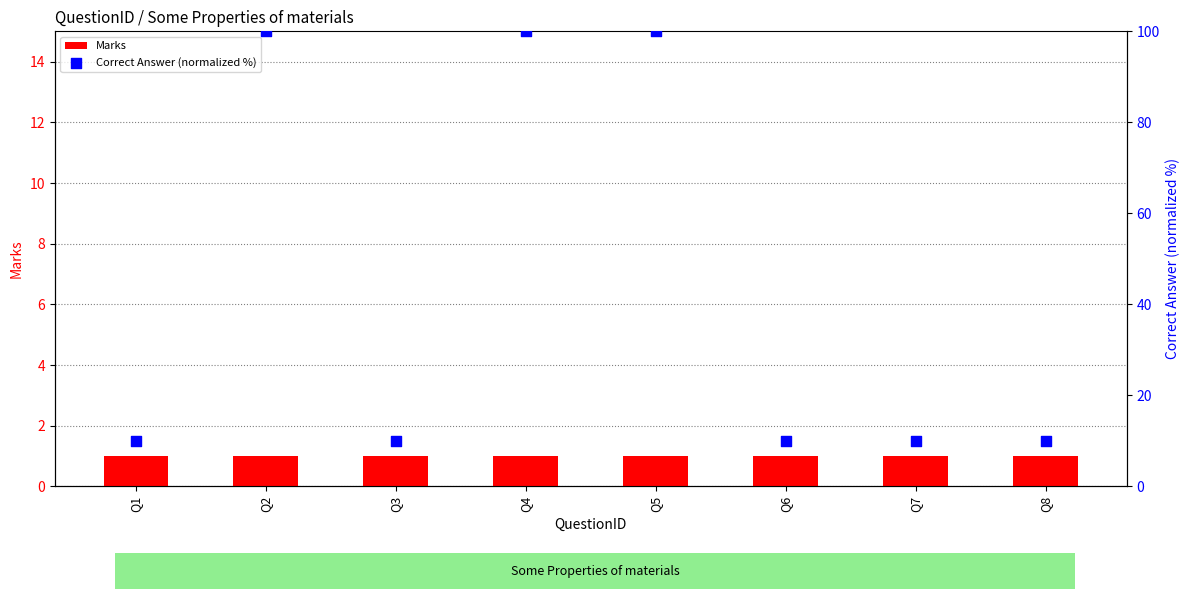

Which series contains the highest Y value?

Correct Answer (normalized %)